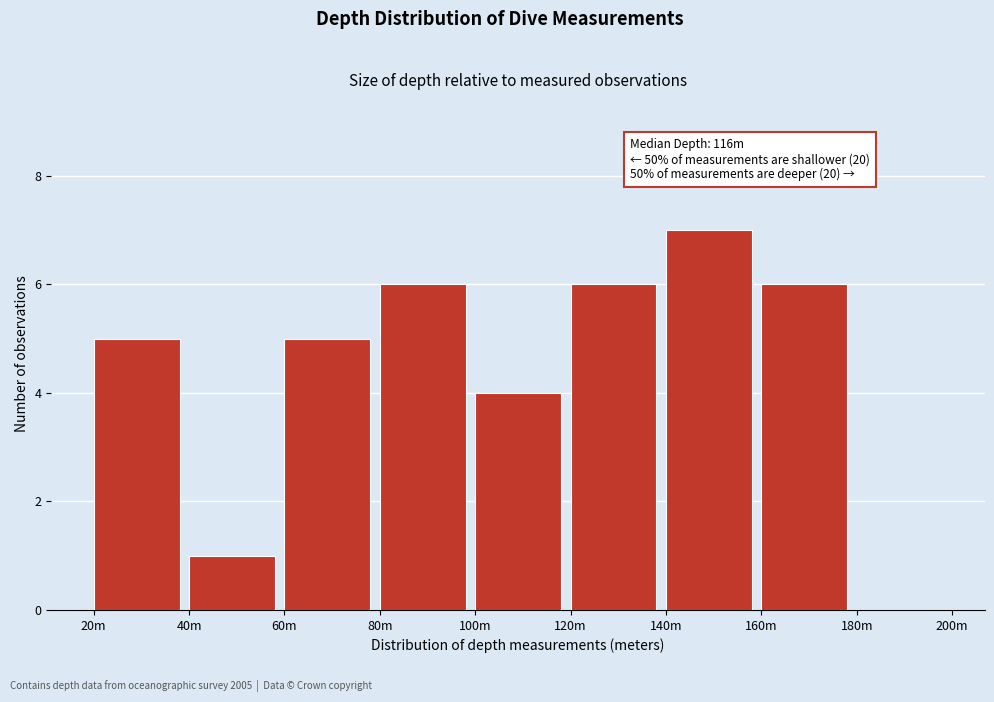

Reading left to right, transcribe all the data shown in this chart.

20m=5	40m=1	60m=5	80m=6	100m=4	120m=6	140m=7	160m=6	180m=0